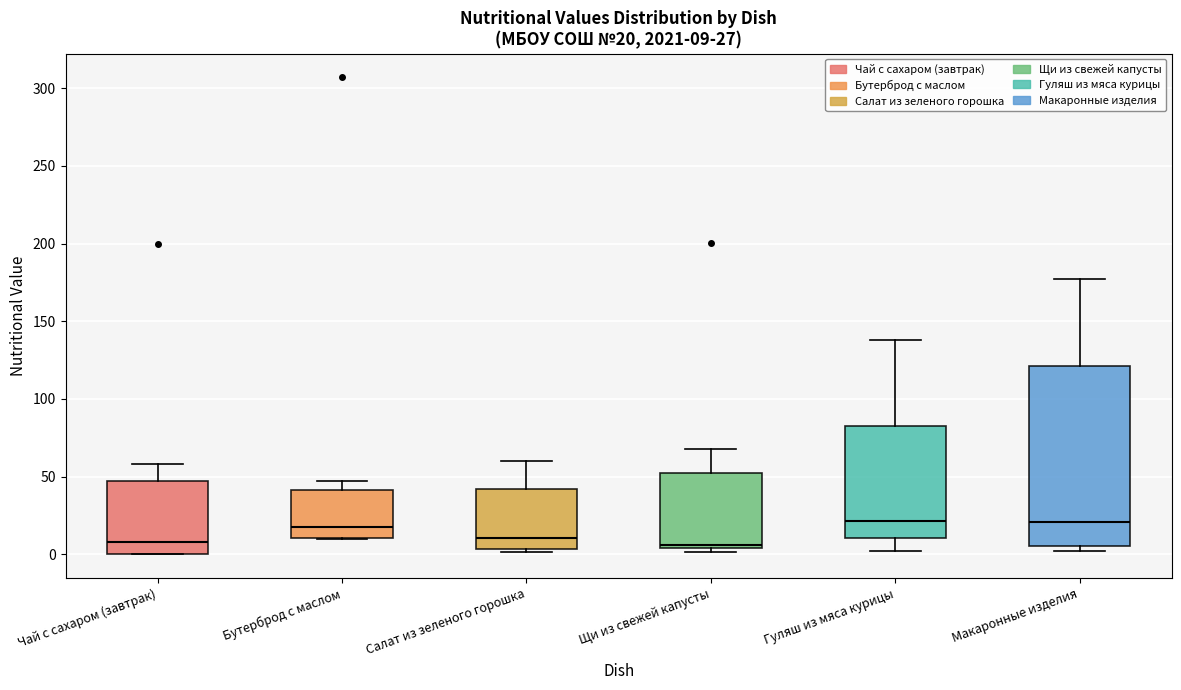

Comparing the boxes themselves (not the whiskers), which one is the tallest?

Макаронные изделия